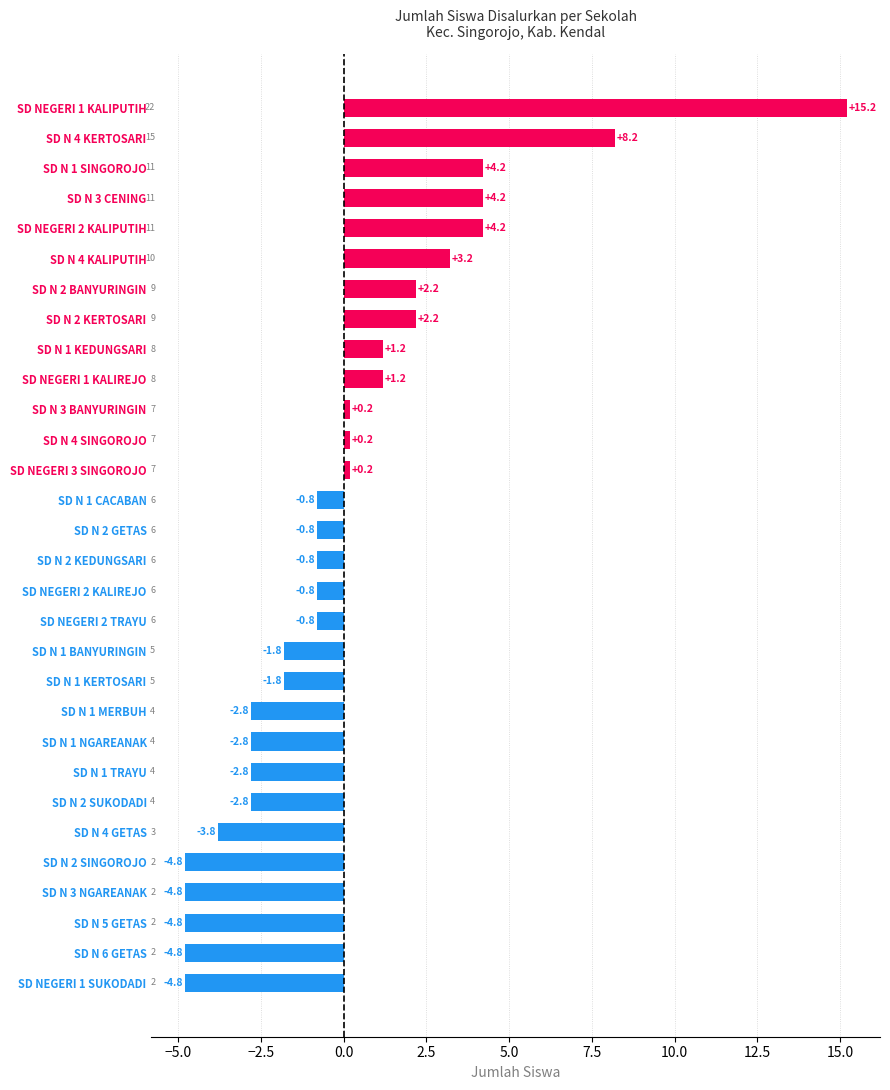

True or false: the data shows 2.0 at SD NEGERI 1 KALIREJO.

False